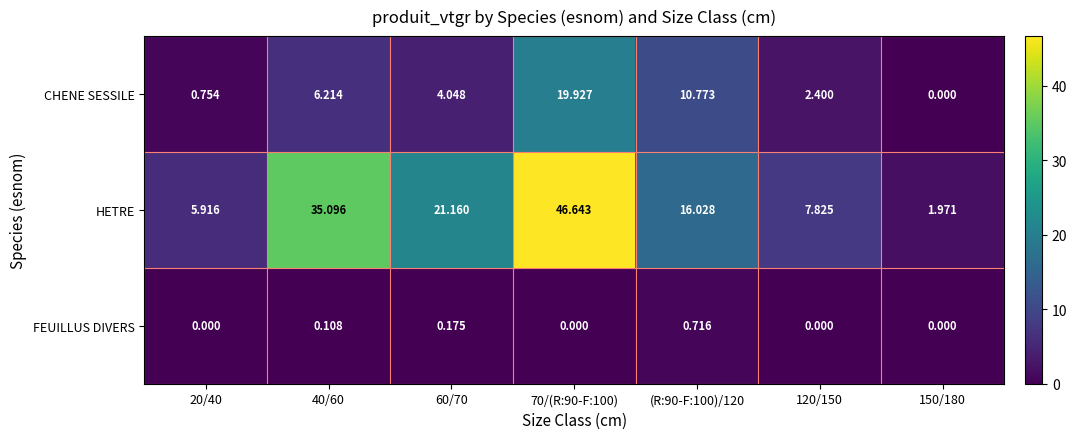

Is the value of CHENE SESSILE at 150/180 greater than the value of HETRE at 60/70?

No